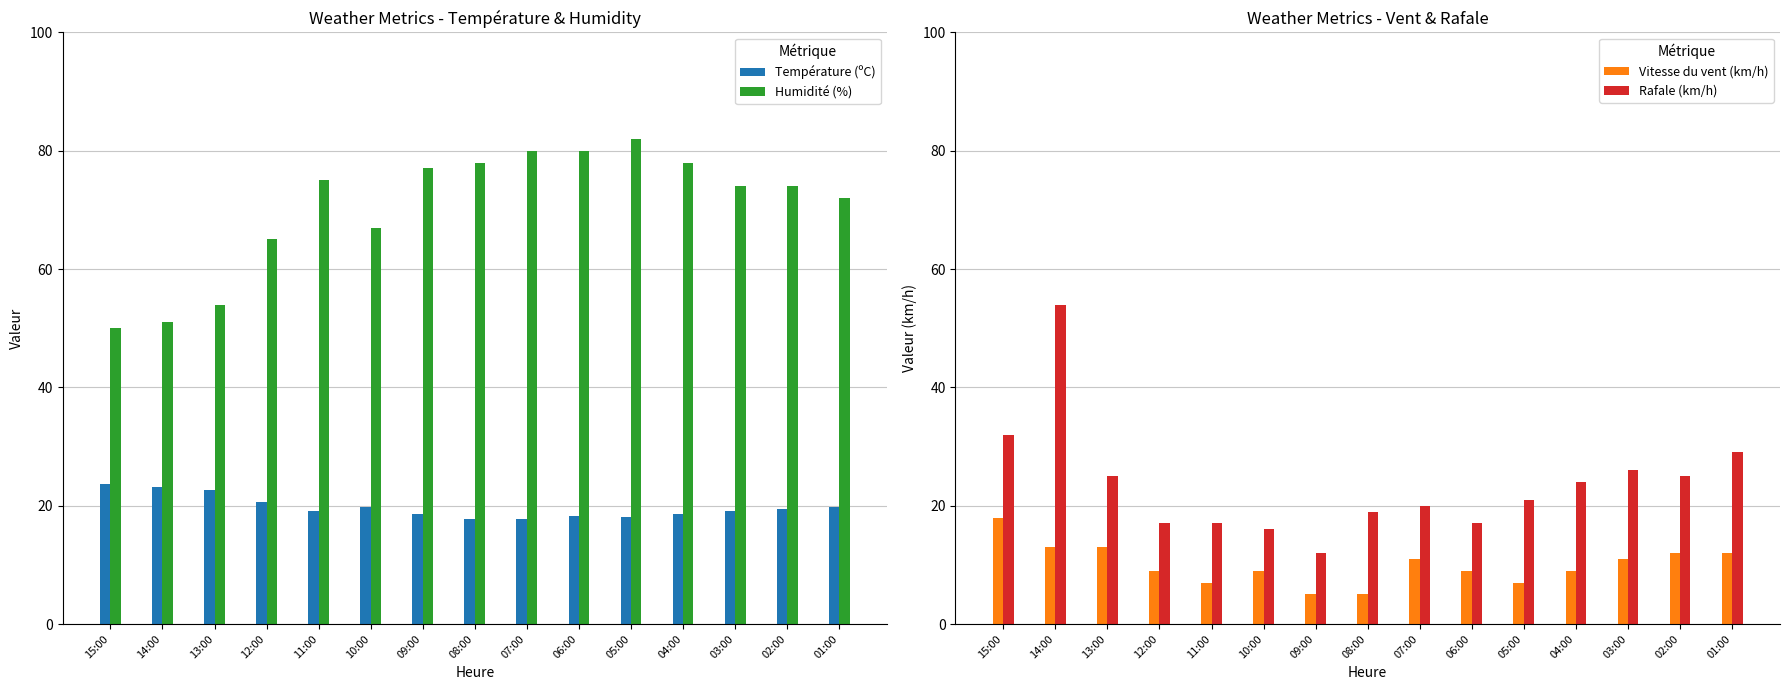

The Humidité (%) series shows 23.3 at 15:00. True or false?

False